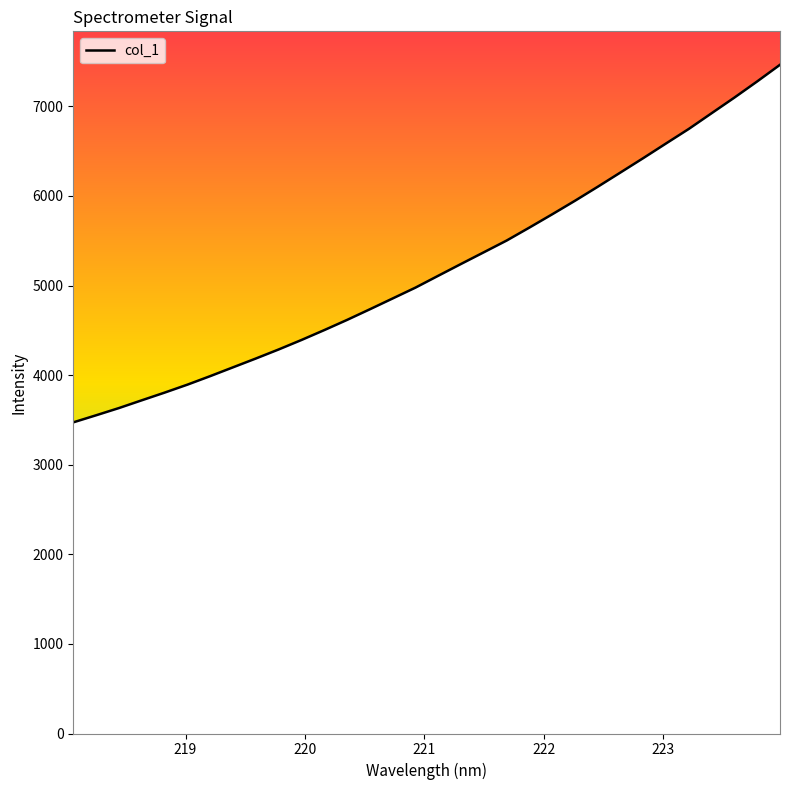

What is the greatest value displayed?

7464.9